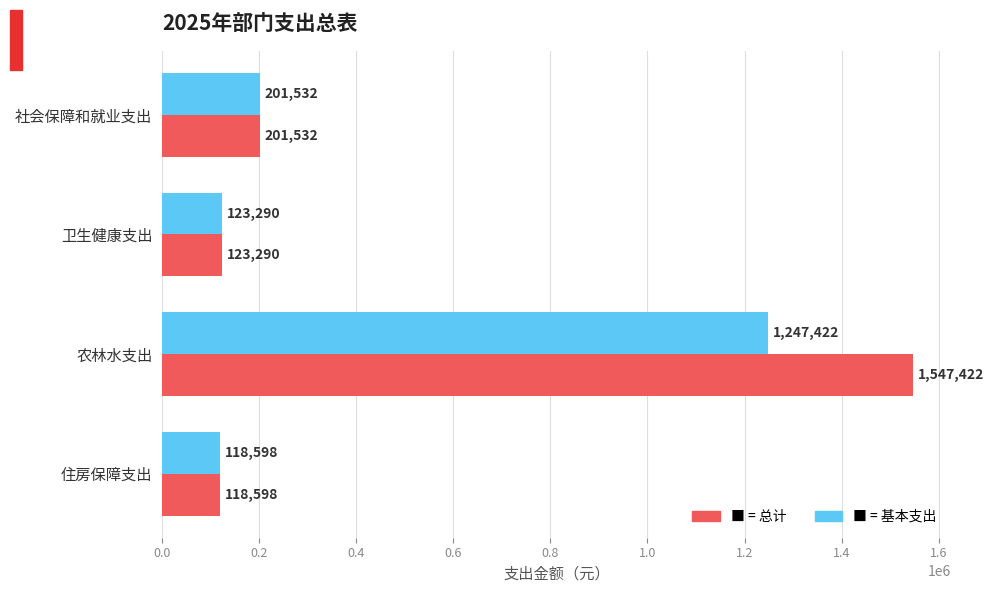

What is the maximum value shown in the chart?

1547422.4